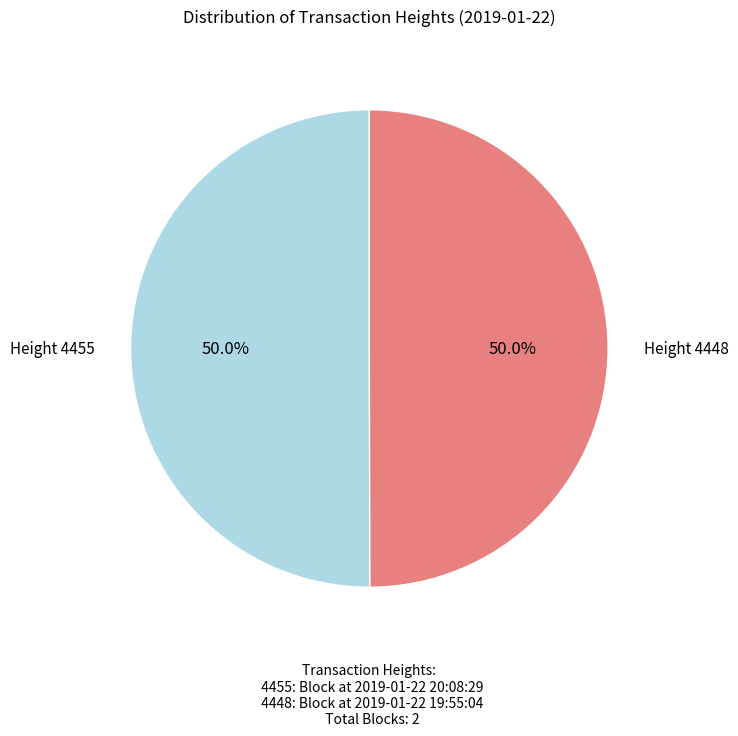

Approximately how many times larger is the value at Height 4455 compared to Height 4448?

1.0